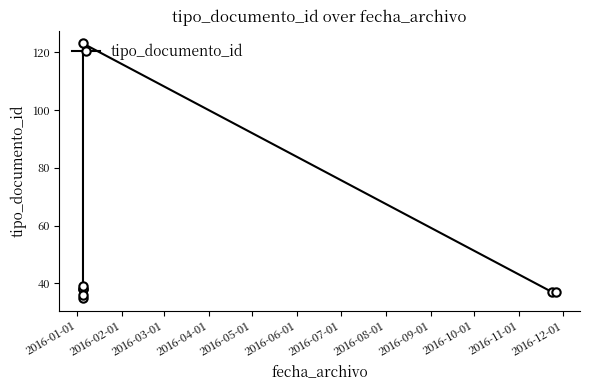

What is the label of the 1st point from the left?

2016-01-01